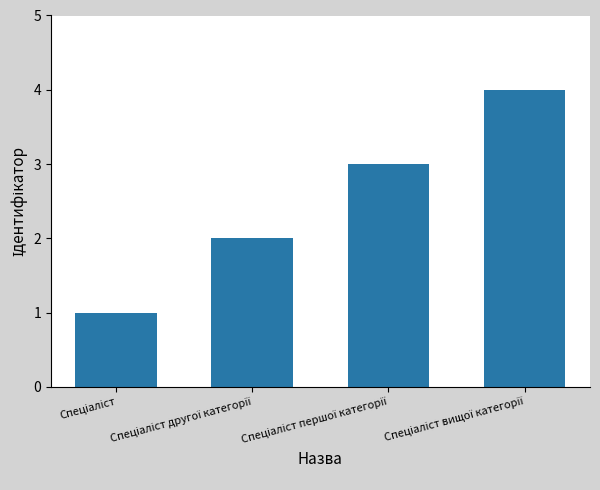

How many values are between 2 and 4?

3